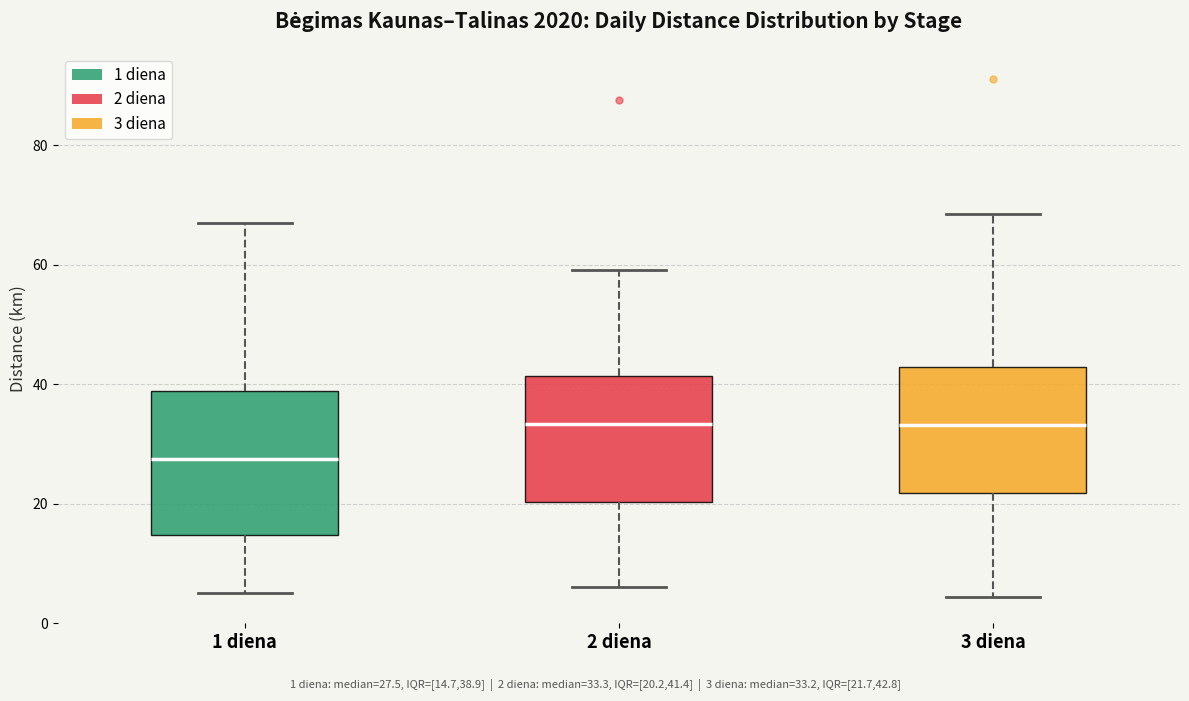

Which box is the tallest, from its lower edge to its upper edge?

1 diena